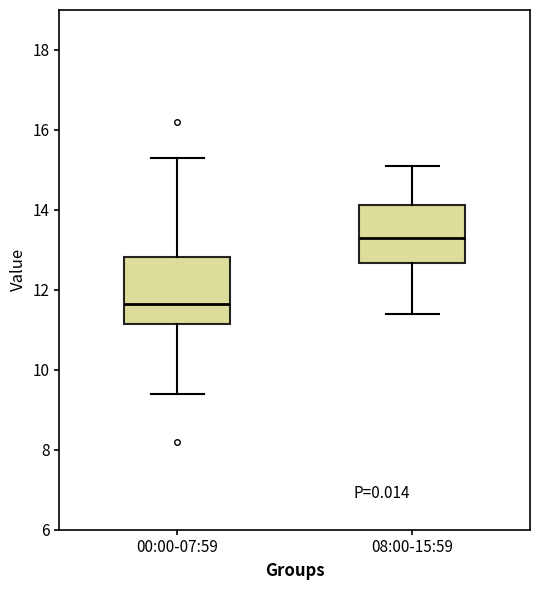

Reading left to right, transcribe this box plot: for each box, give where its median line is, the range the box spans, and where its two whiskers end, as read against the y-axis. The values are not printed on the chart, so give them approximately, as read against the axis.

00:00-07:59: median 11.6, box 11.2 to 12.8, whiskers 9.4 to 15.4
08:00-15:59: median 13.4, box 12.6 to 14.2, whiskers 11.4 to 15.2